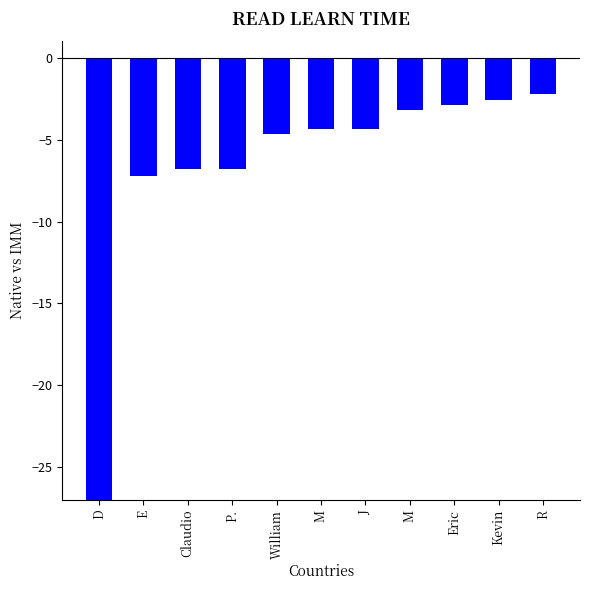

Which category has the highest value across all series?

R